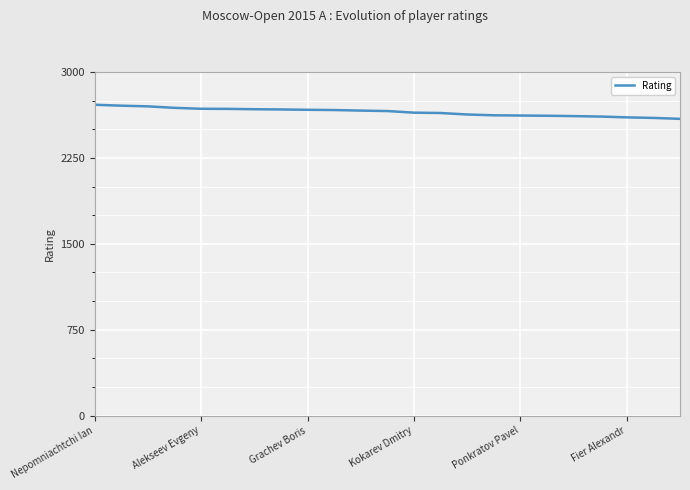

What is the maximum value shown in the chart?

2714